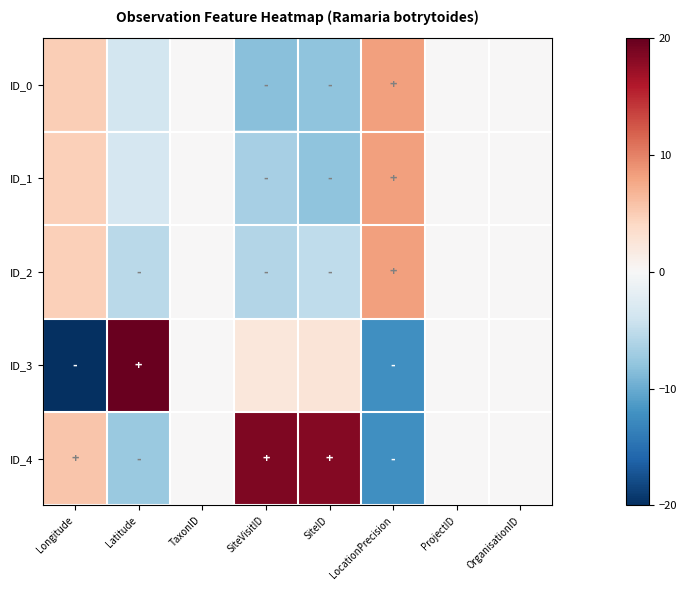

List the series in order of their peak value, lowest first.

ID_0, ID_1, ID_2, ID_4, ID_3